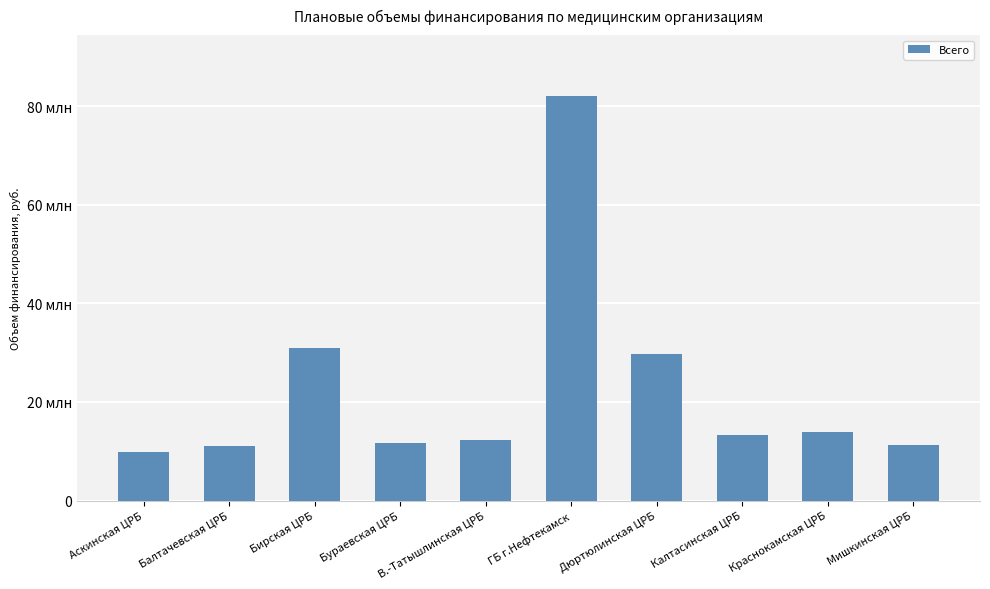

Are the bars horizontal?

No